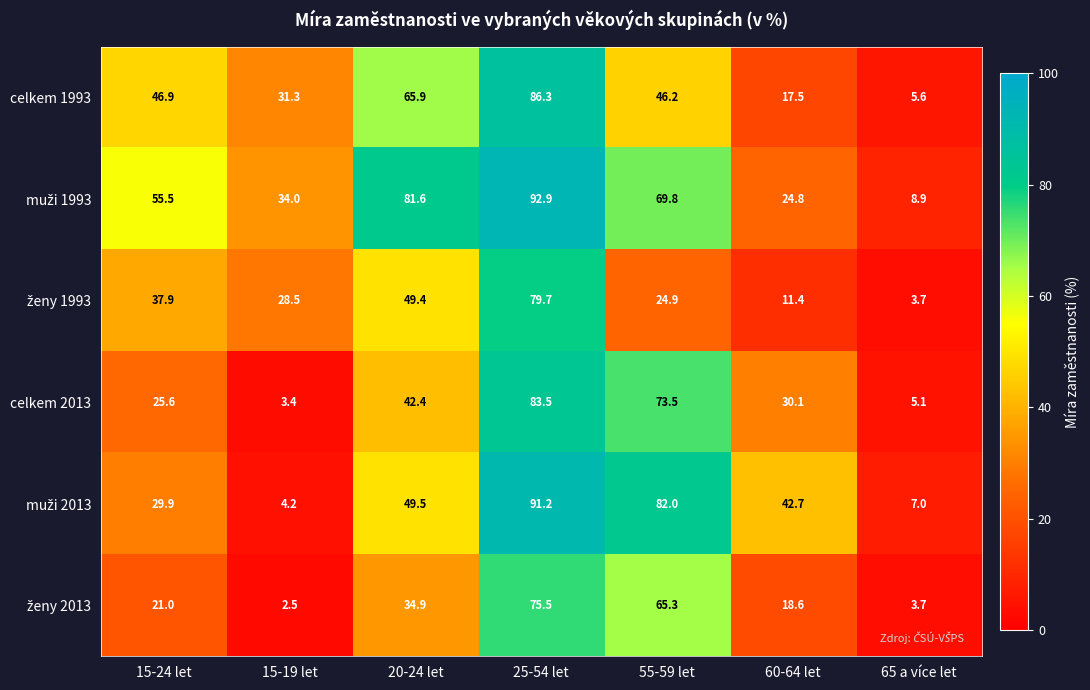

What is the smallest value displayed?

2.5